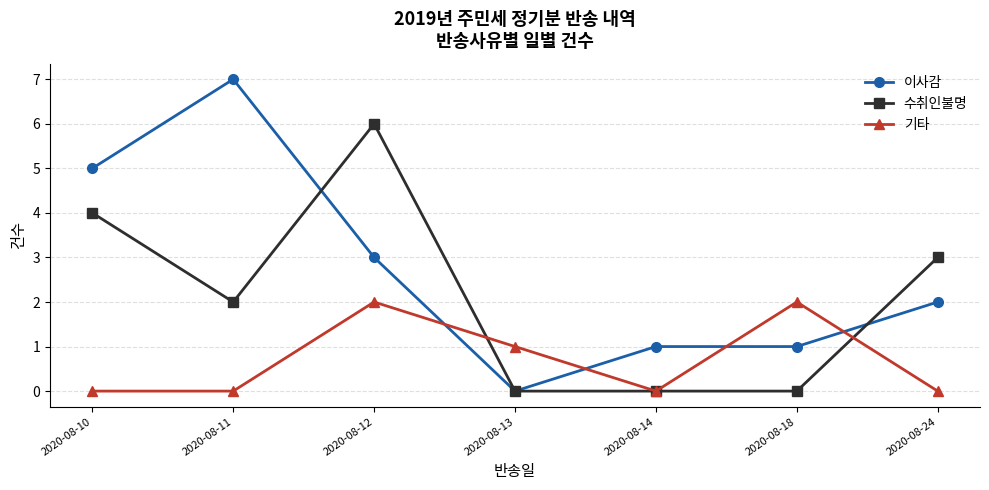

Is the value of 수취인불명 at 2020-08-14 greater than the value of 기타 at 2020-08-18?

No